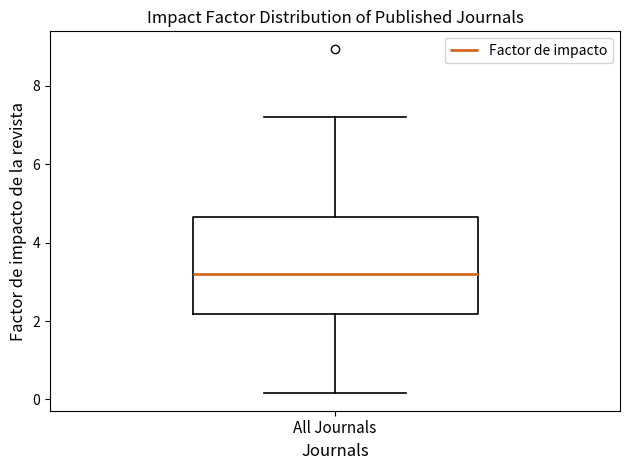

Read this box plot against the y-axis: the position of the median line, the range covered by the box, and the ends of both whiskers. The values are not printed on the chart, so give them approximately, as read against the axis.

median 3.2, box 2.2 to 4.6, whiskers 0.2 to 7.2